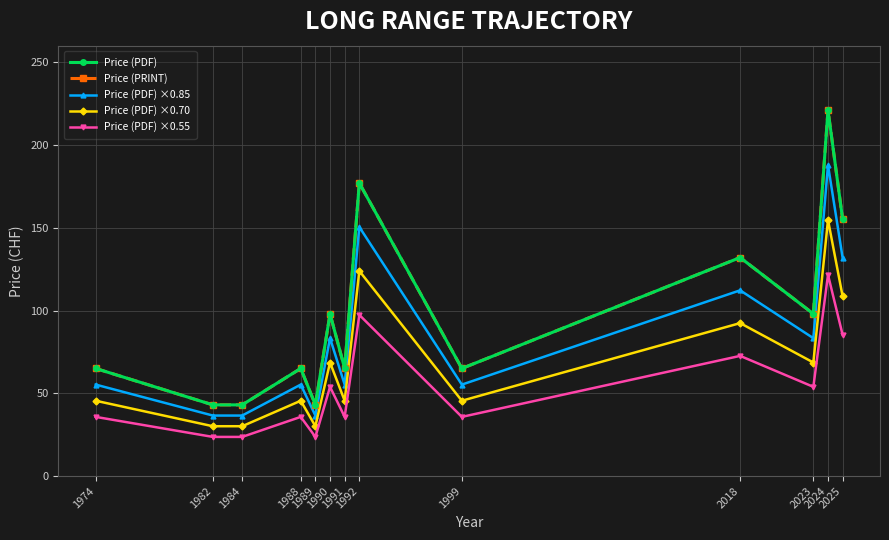

Is this an area chart (filled region under the line)?

No